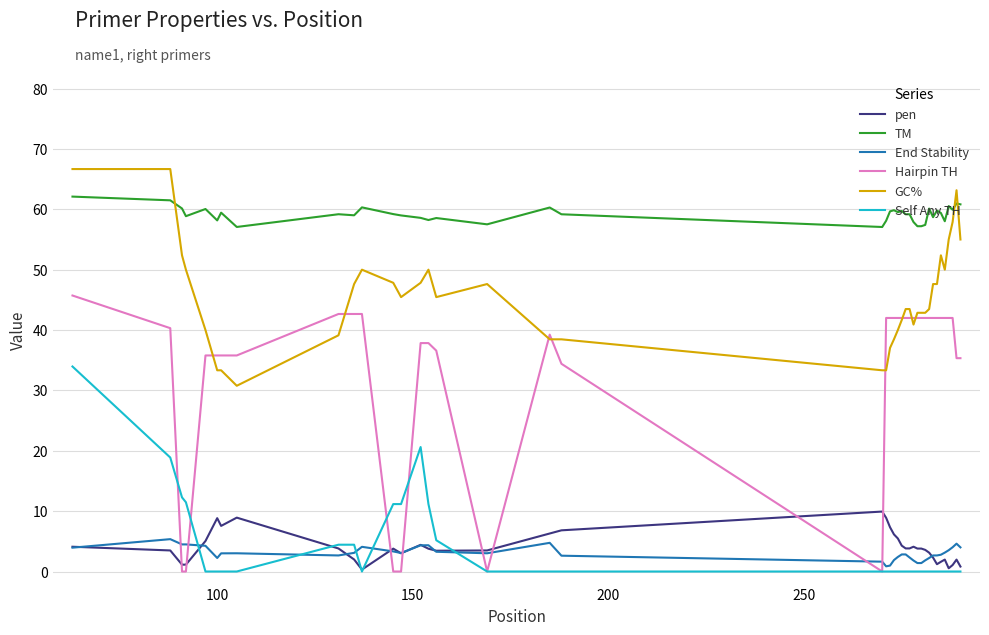

What is the maximum value for GC%?

66.7